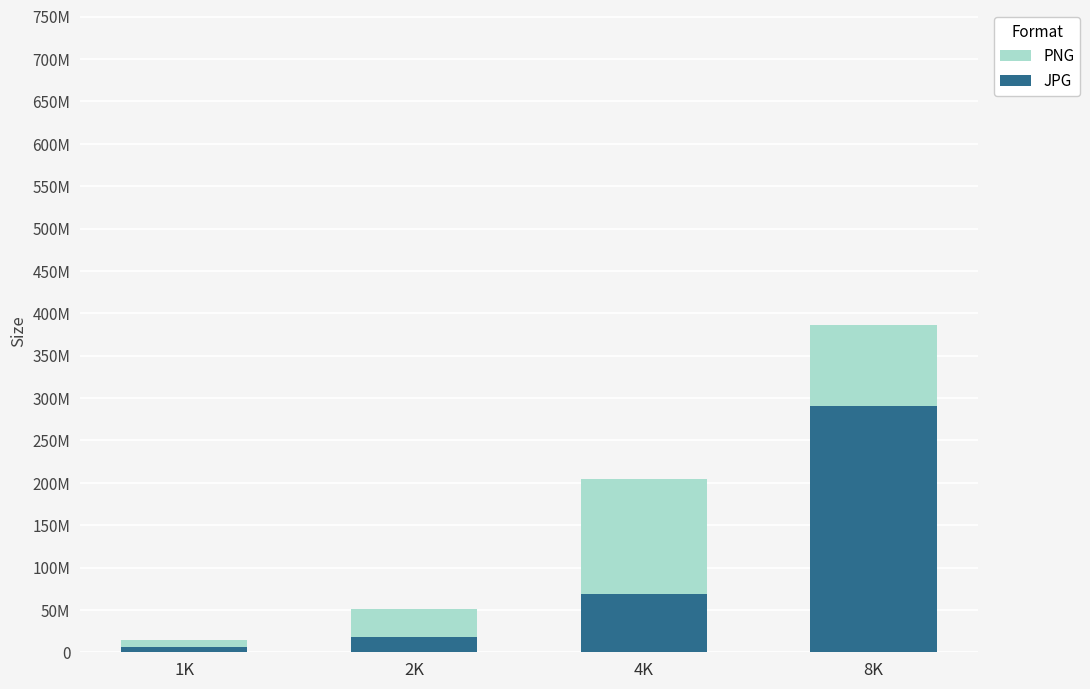

Is it true that JPG equals 111301822 at 8K?

False